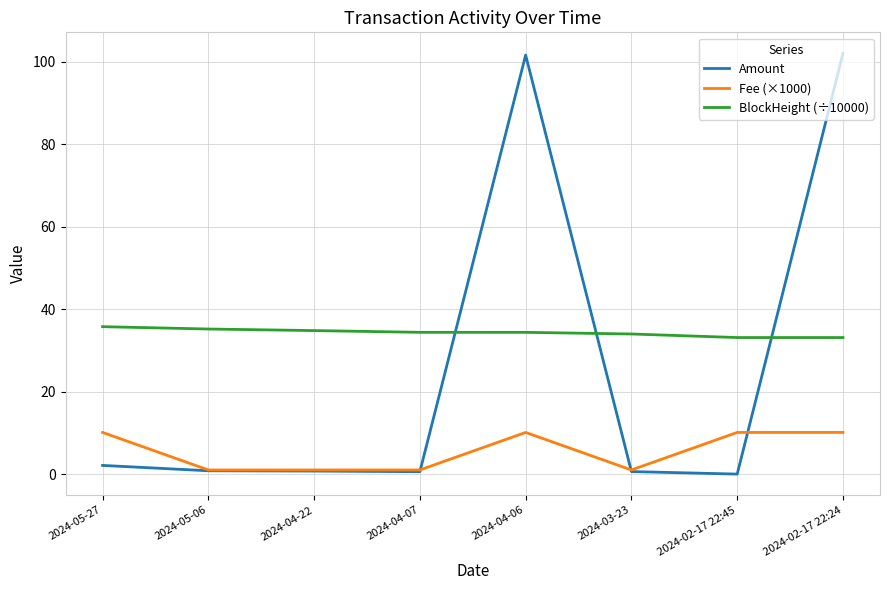

Which series has the largest range (max minus min)?

Amount